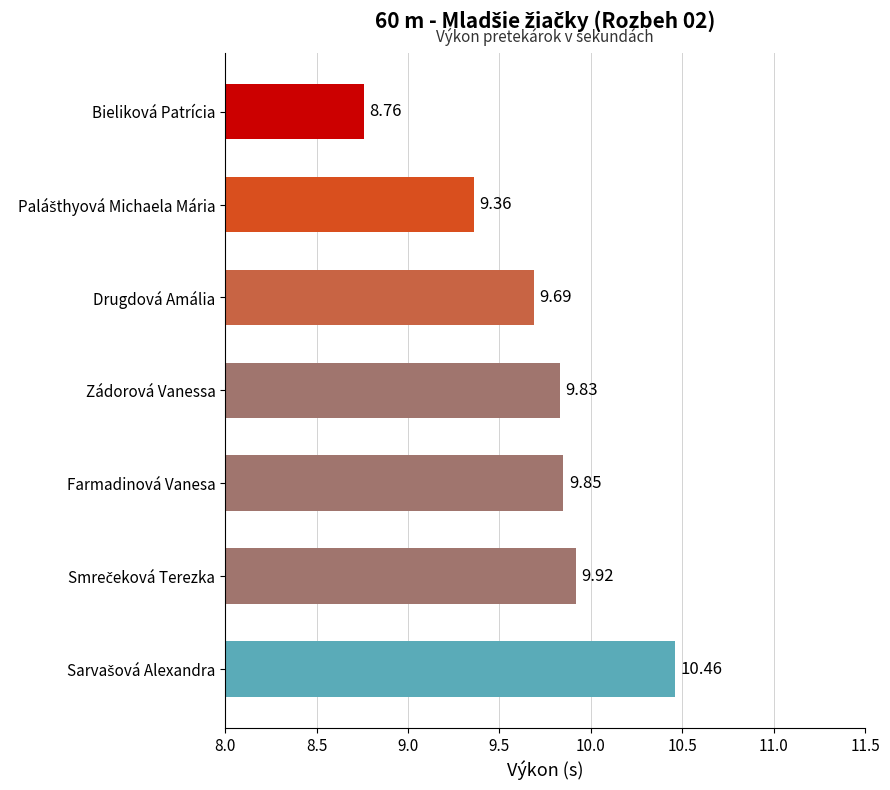

How many distinct data groups are displayed?

1